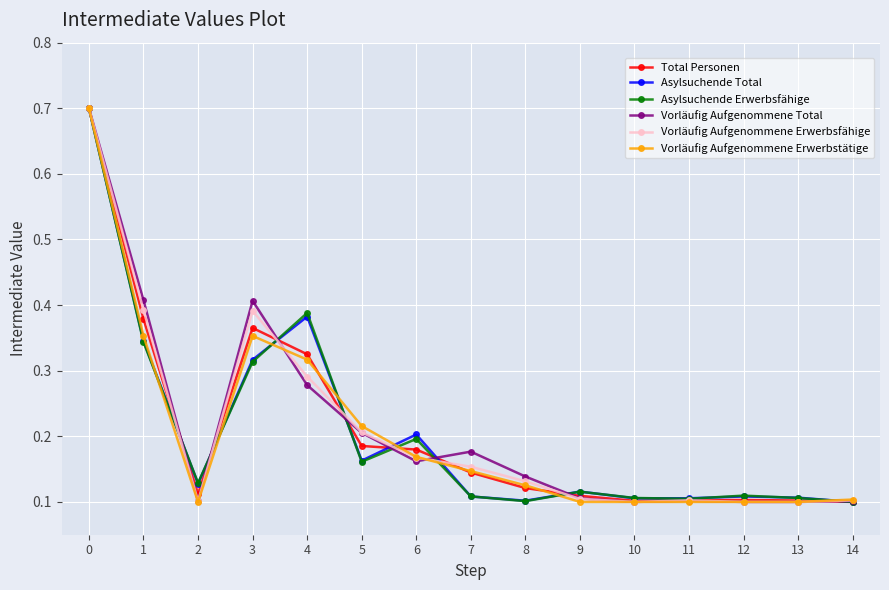

What is the highest value of the Asylsuchende Total series?

0.7